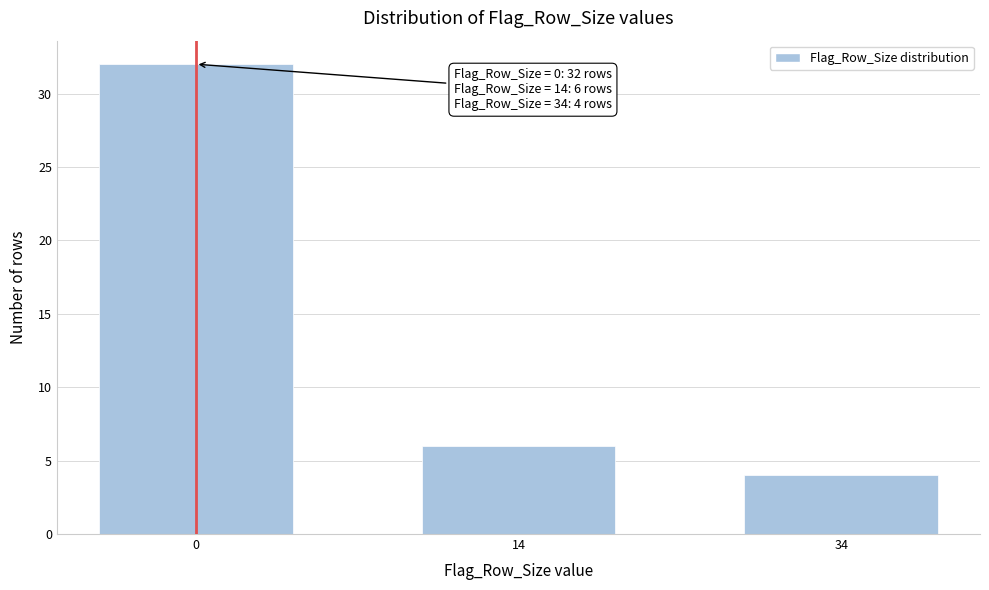

Reading right to left, extract all data points from this chart.

4	6	32